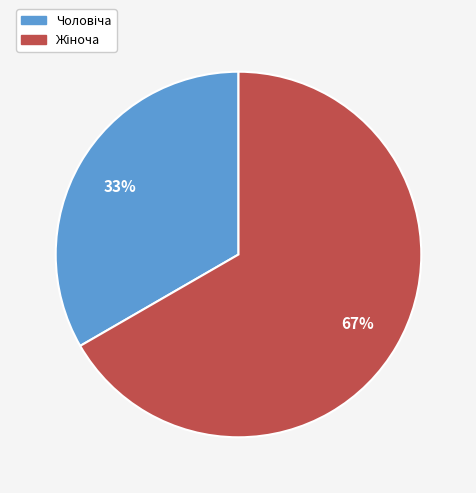

Does any single category account for the majority?

Yes